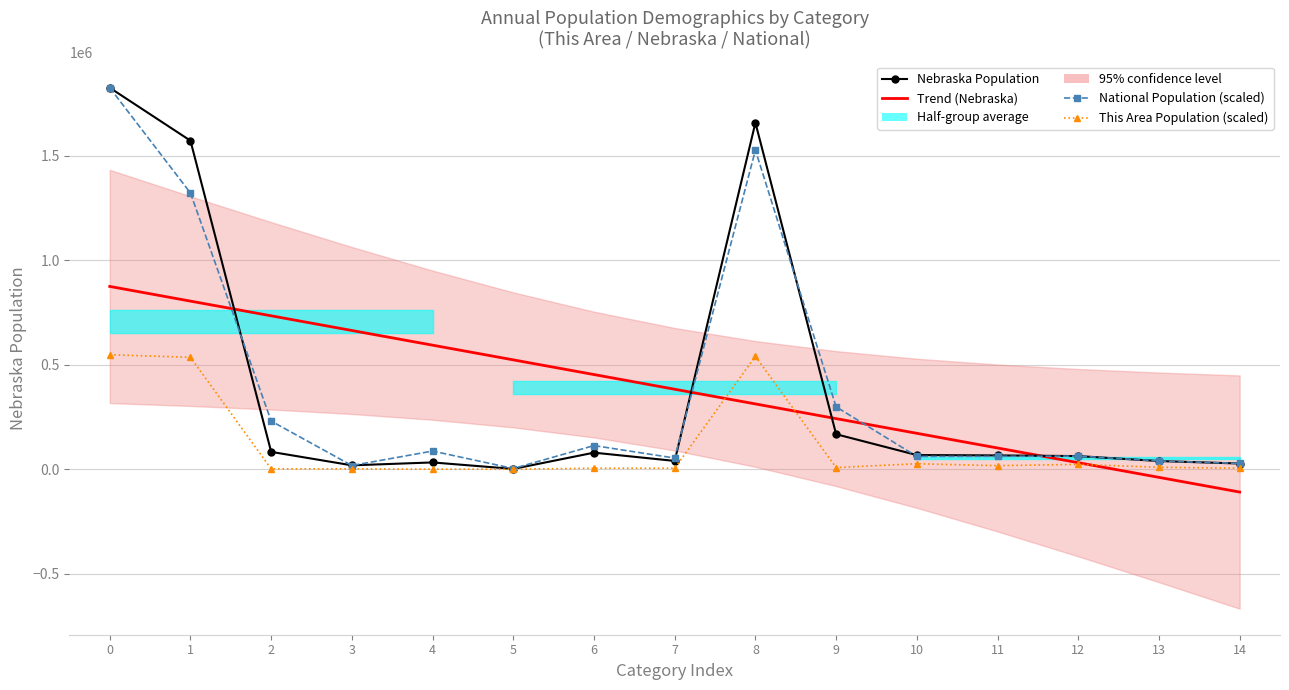

What is the value of the Trend (Nebraska) point at the 5th from the left?

593727.7